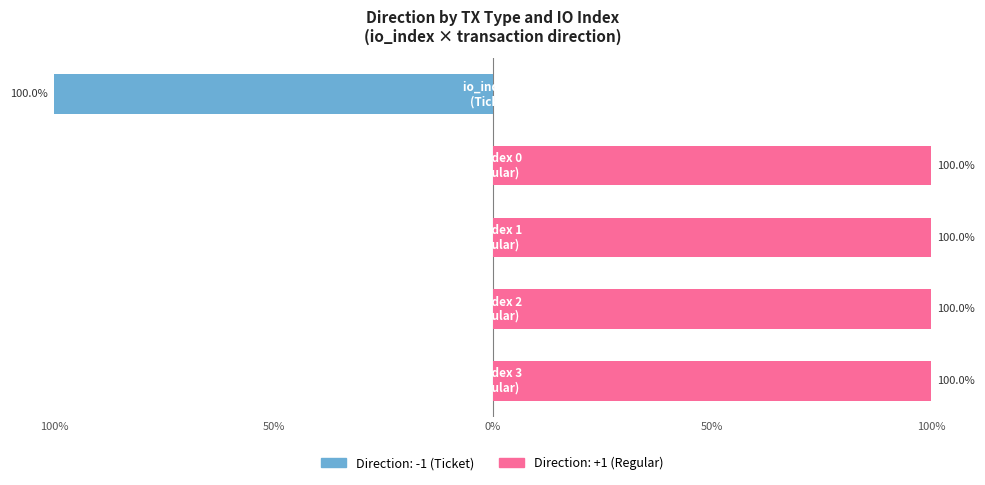

Rank the series by their average value, from highest to lowest.

direction (Regular, +1), direction (Ticket, -1)